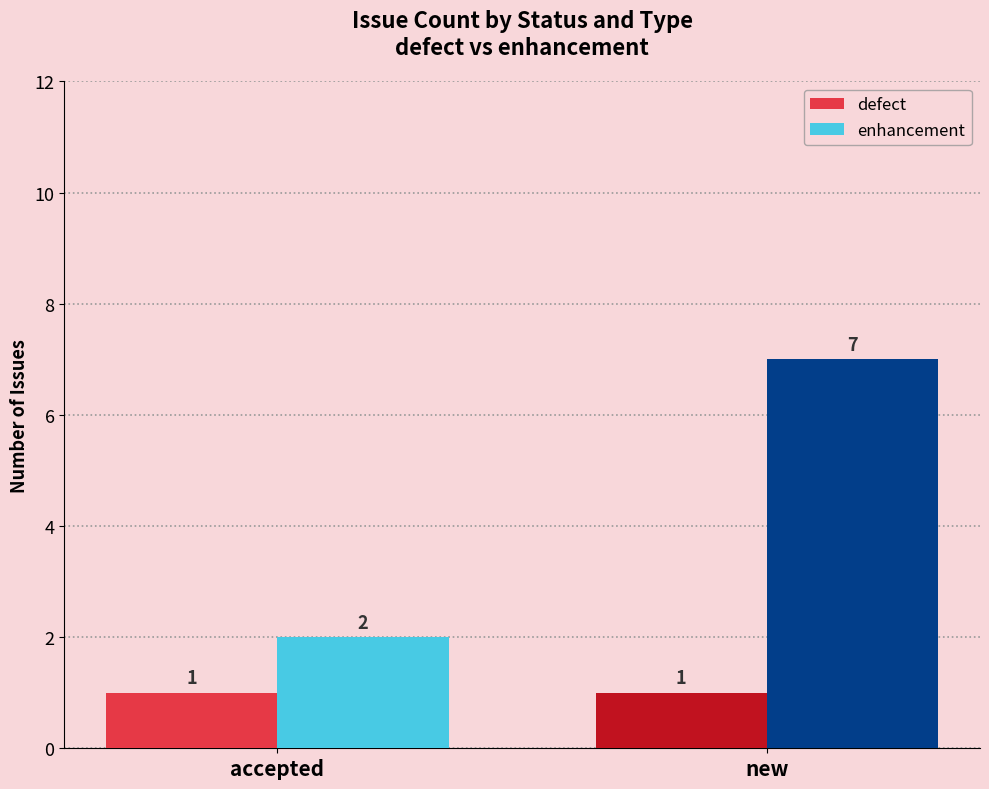

Which series has the widest spread of values?

enhancement